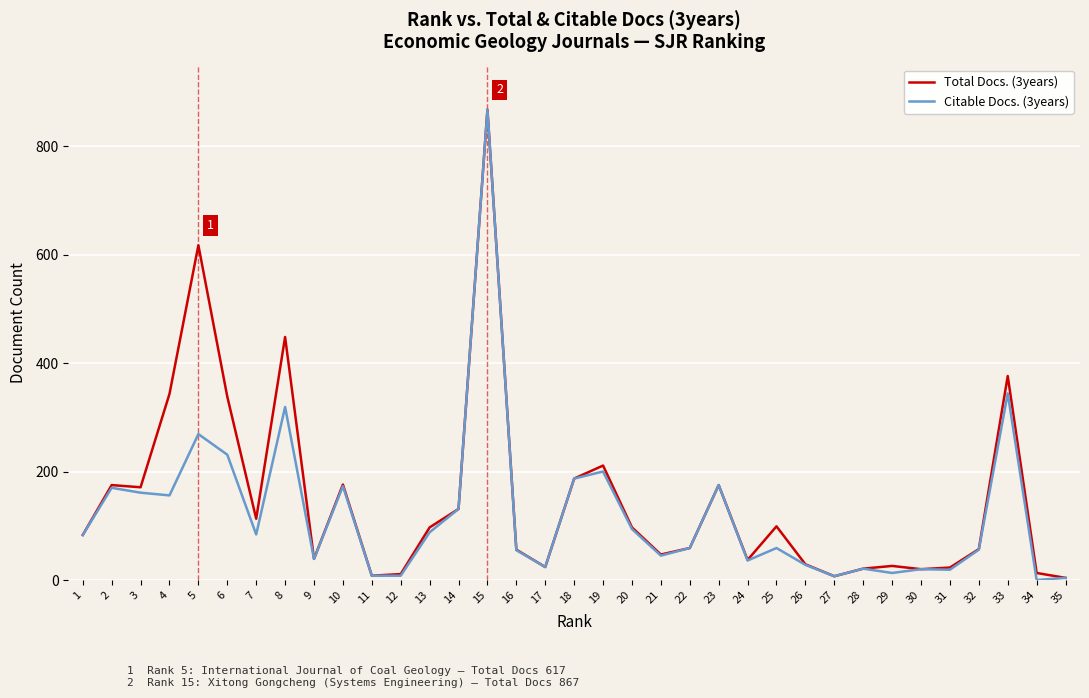

Is this an area chart (filled region under the line)?

No